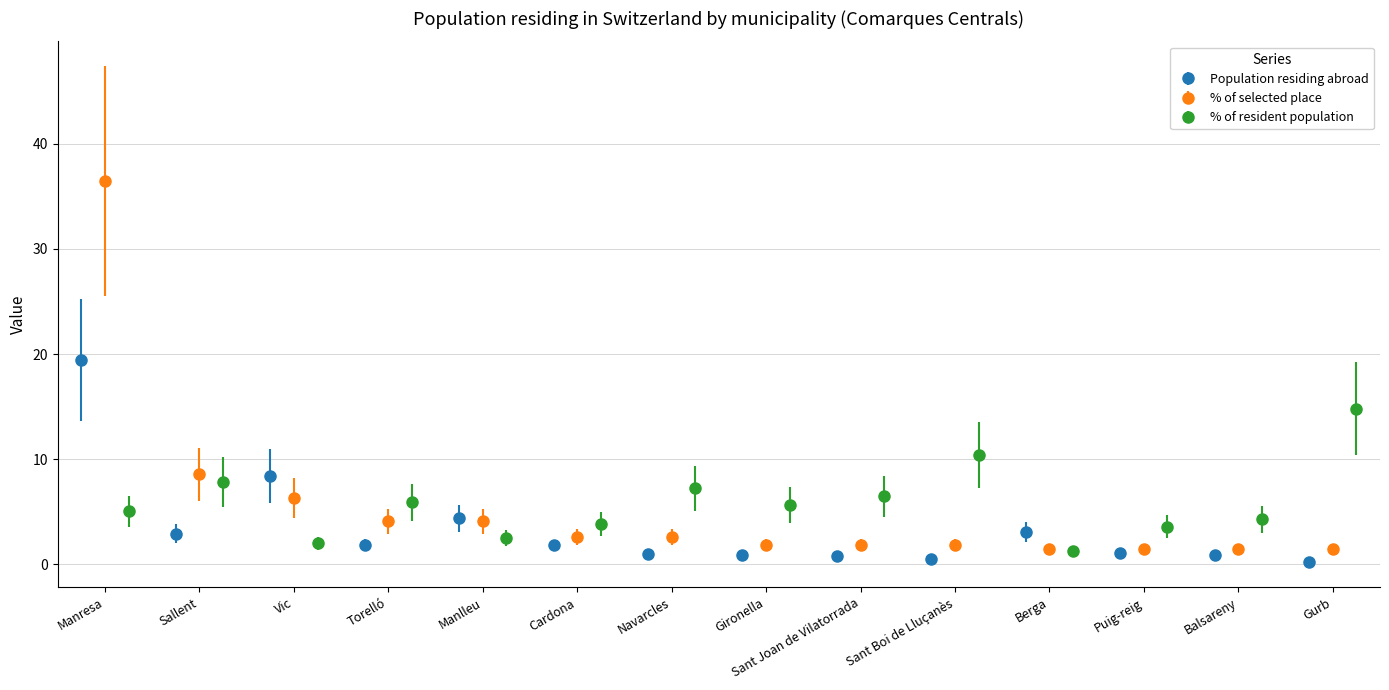

Which series has the largest range (max minus min)?

% of selected place